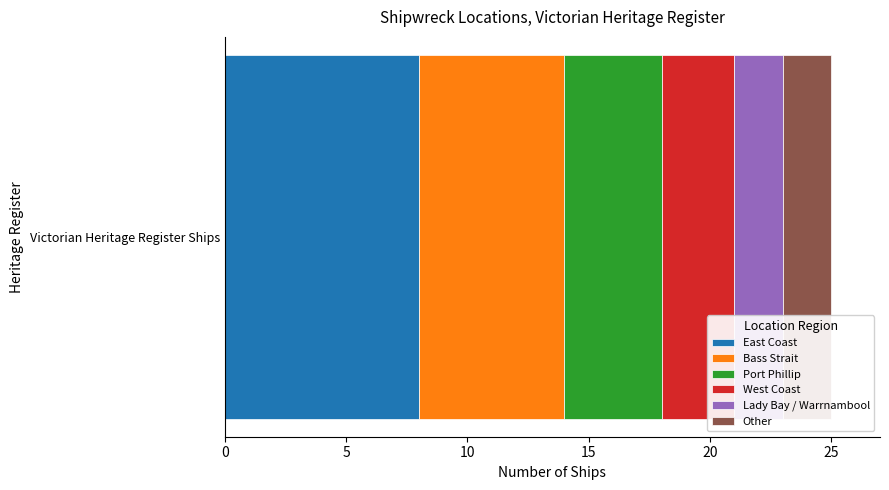

What is the highest value of the East Coast series?

8